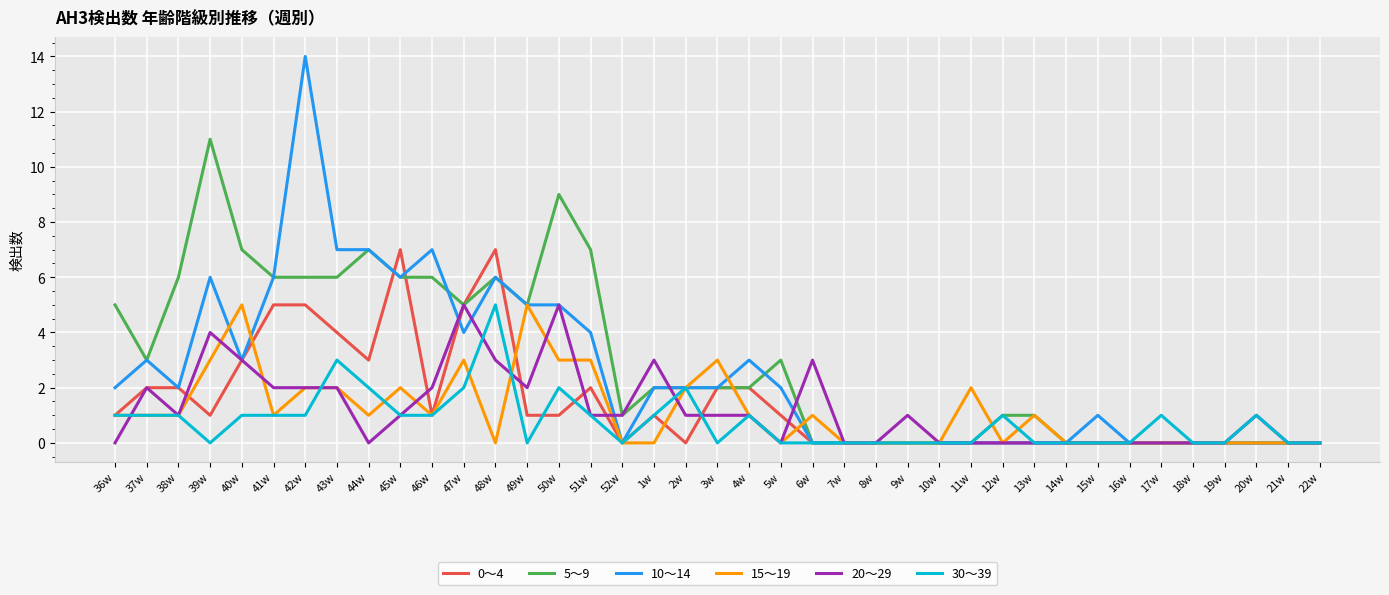

At how many categories does at least one series exceed 8?

3